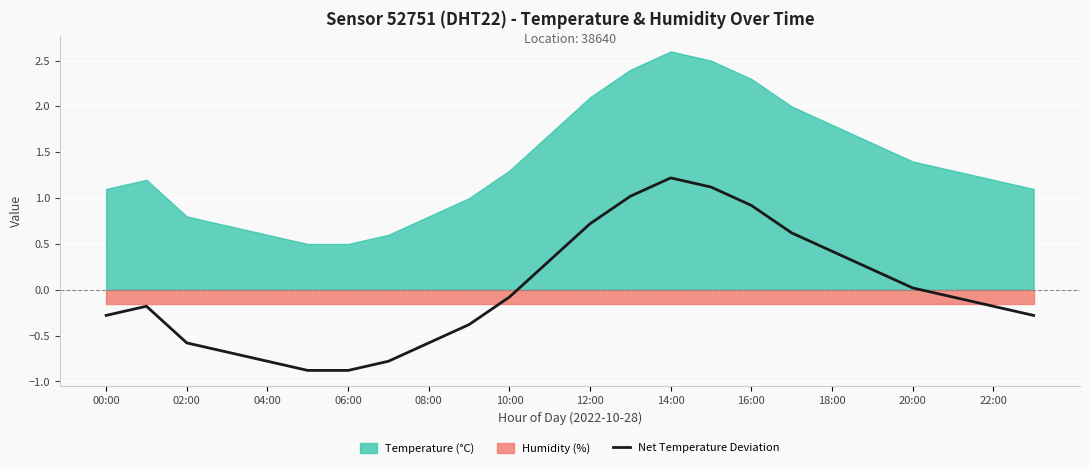

How many values are below zero?

14